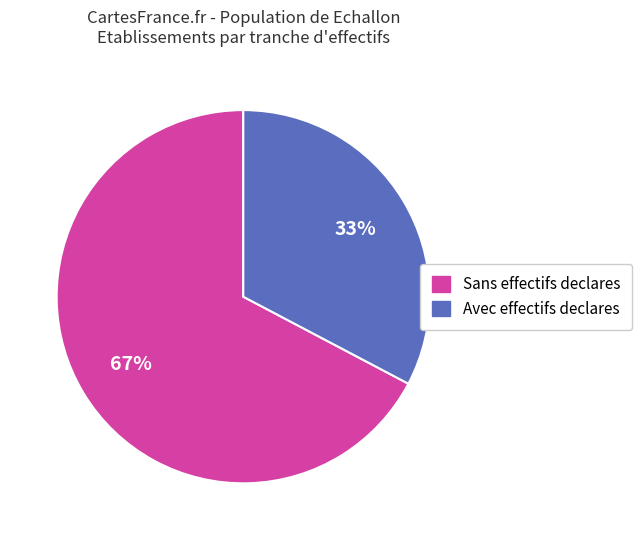

To the nearest percent, what is the average slice percentage?

50%